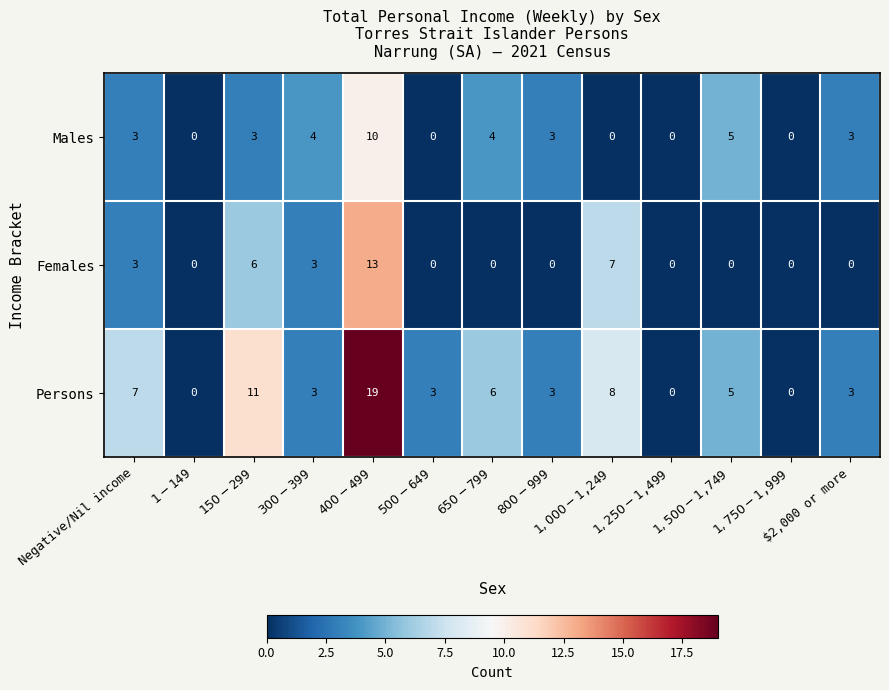

Is it true that Females equals -5 at $2,000 or more?

False